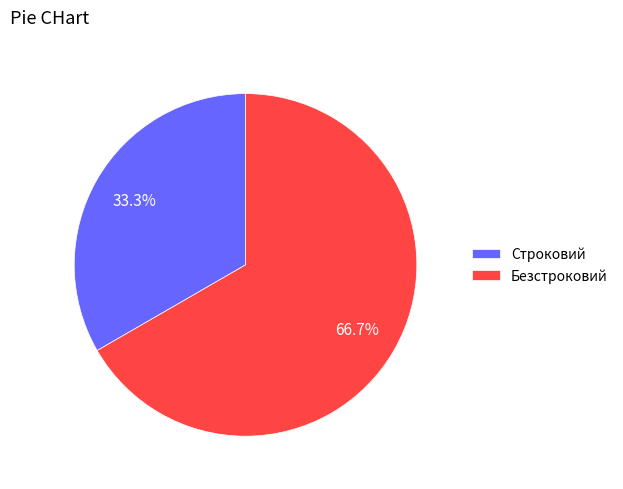

What is the ratio of the value at Строковий to the value at Безстроковий?

0.5